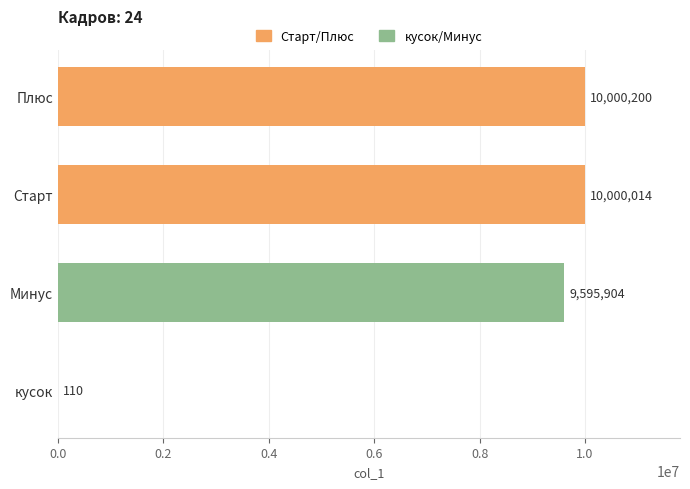

How many bars are there in total?

4